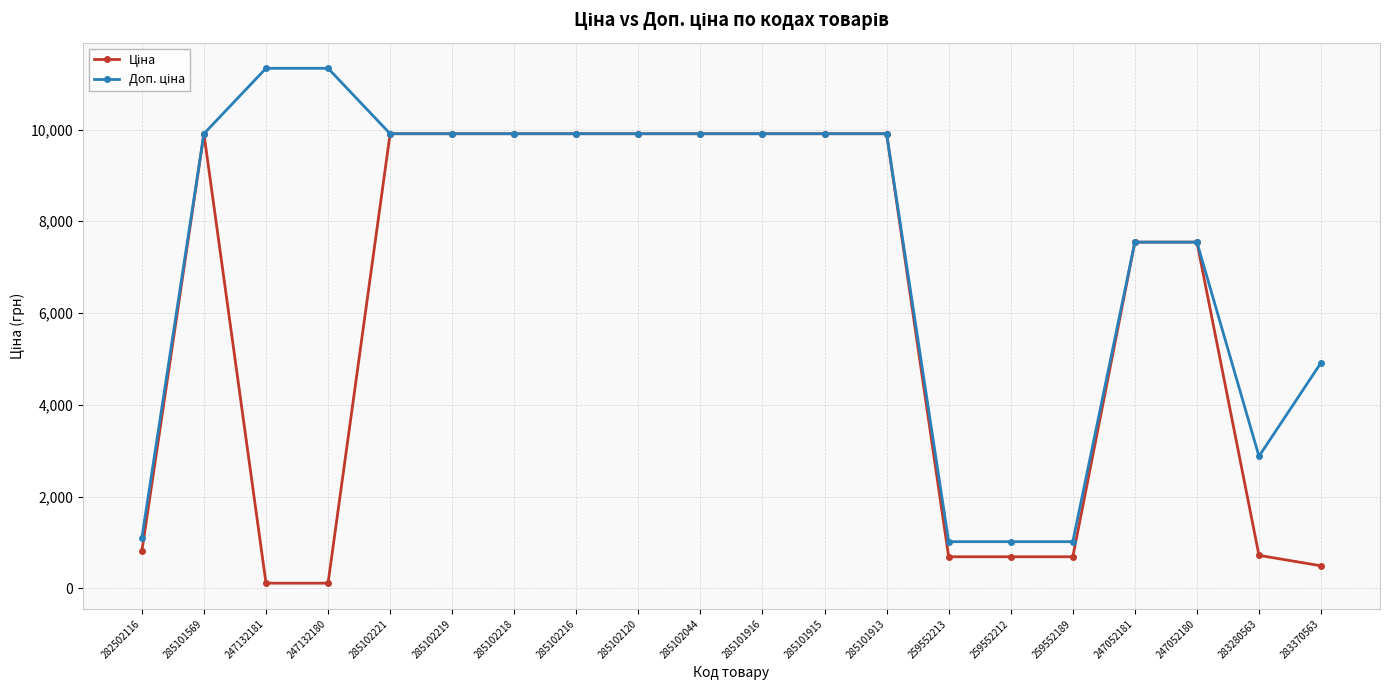

What position from the left is 285102216?

8